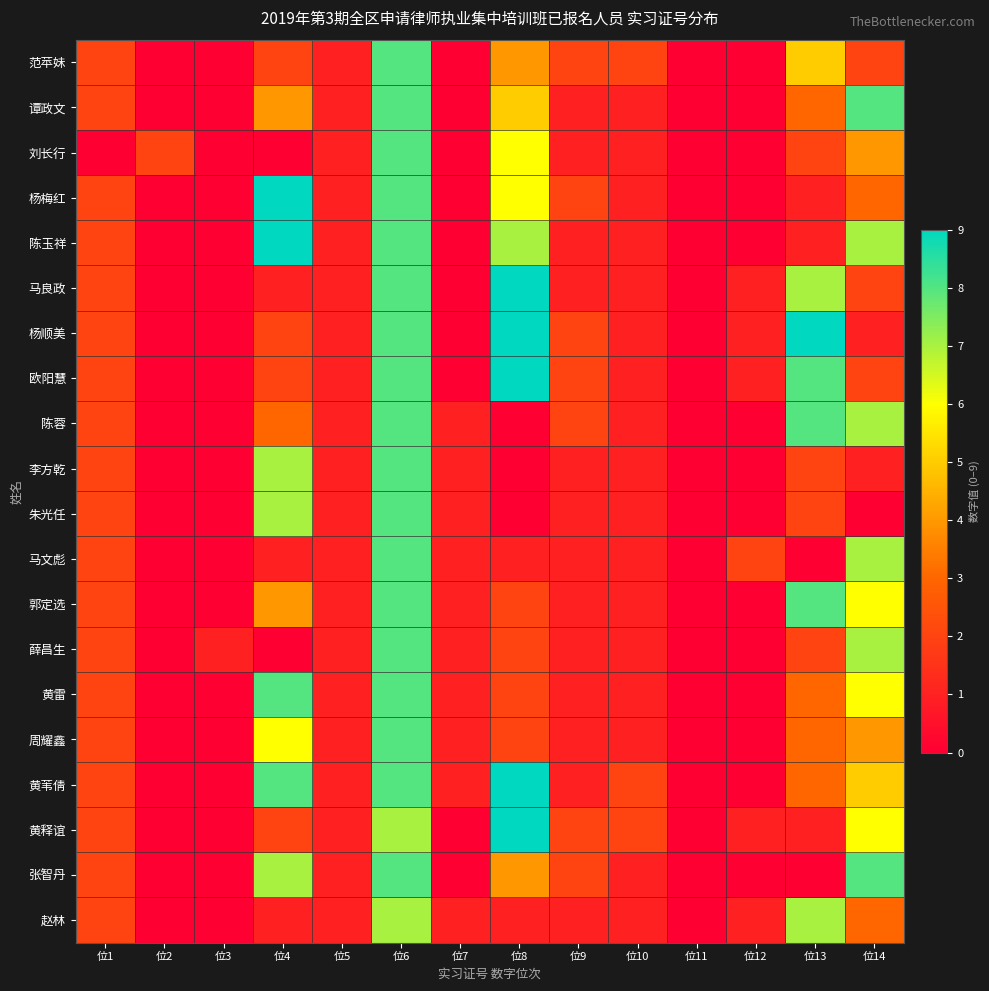

What is the total value across all series at 位2?

2